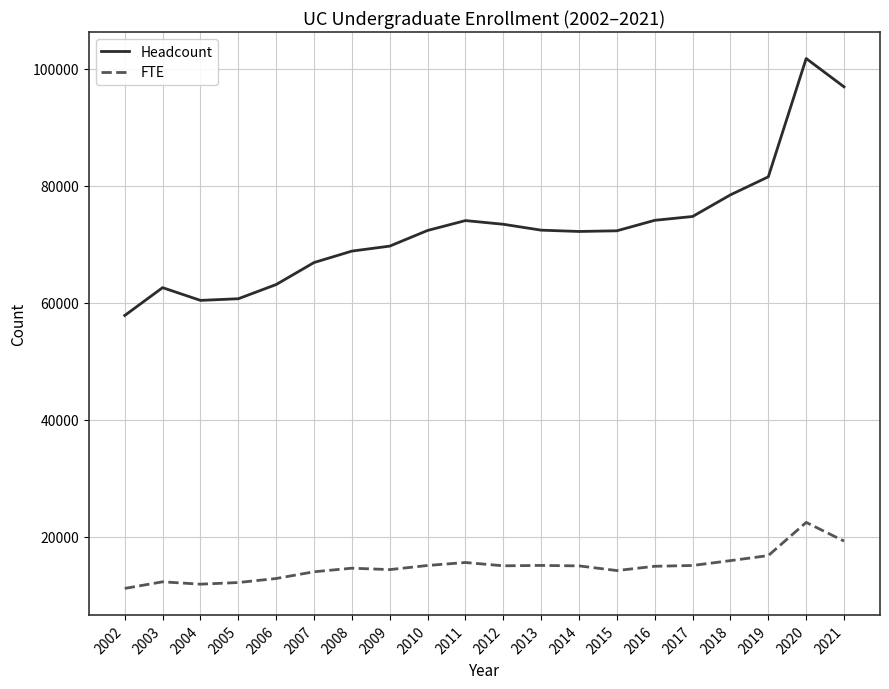

Which series has the largest range (max minus min)?

Headcount